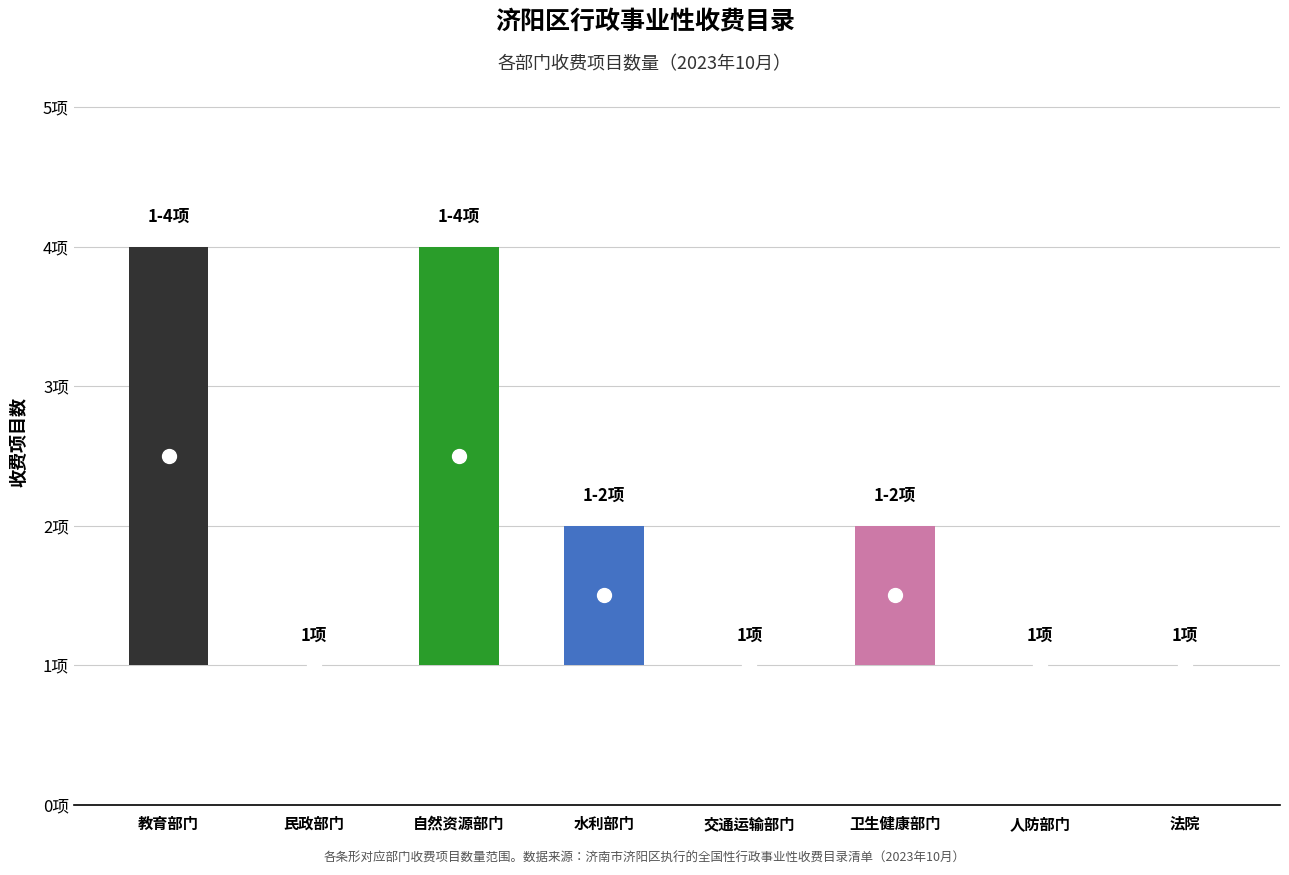

What position from the left is 民政部门?

2